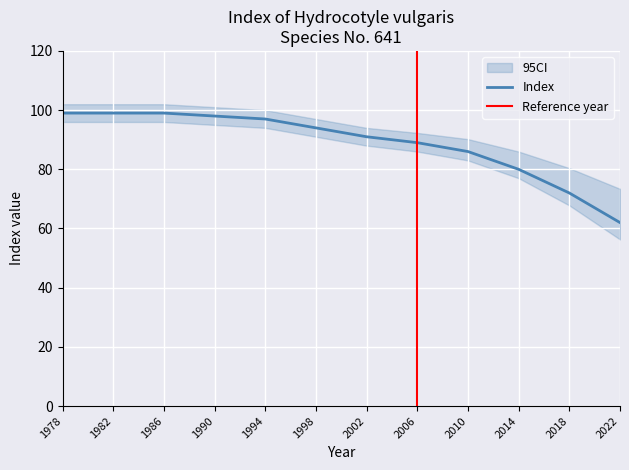

Which category has the lowest value in the Index series?

2022